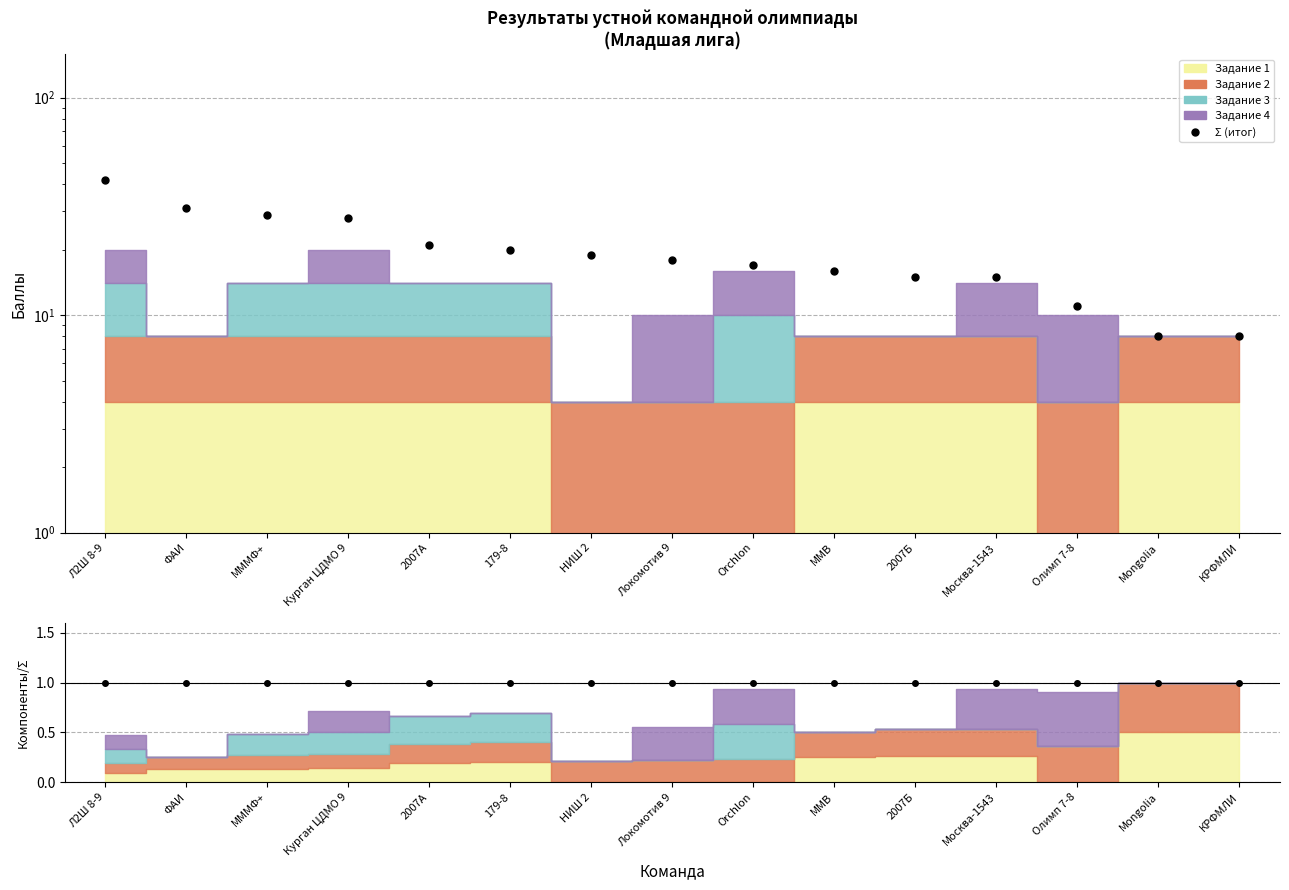

Reading left to right, what are all the values shown in this chart?

42	31	29	28	21	20	19	18	17	16	15	15	11	8	8